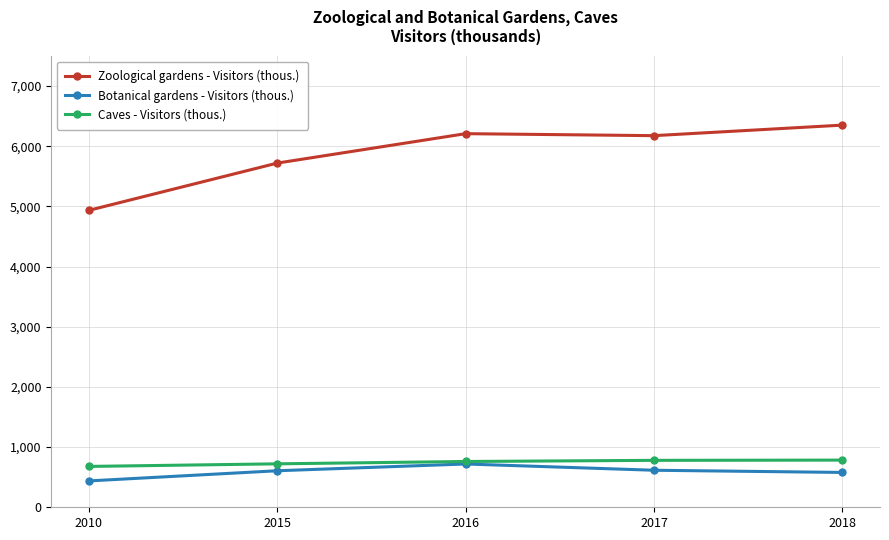

What is the value of the Caves - Visitors (thous.) point at the 5th from the left?

784.0